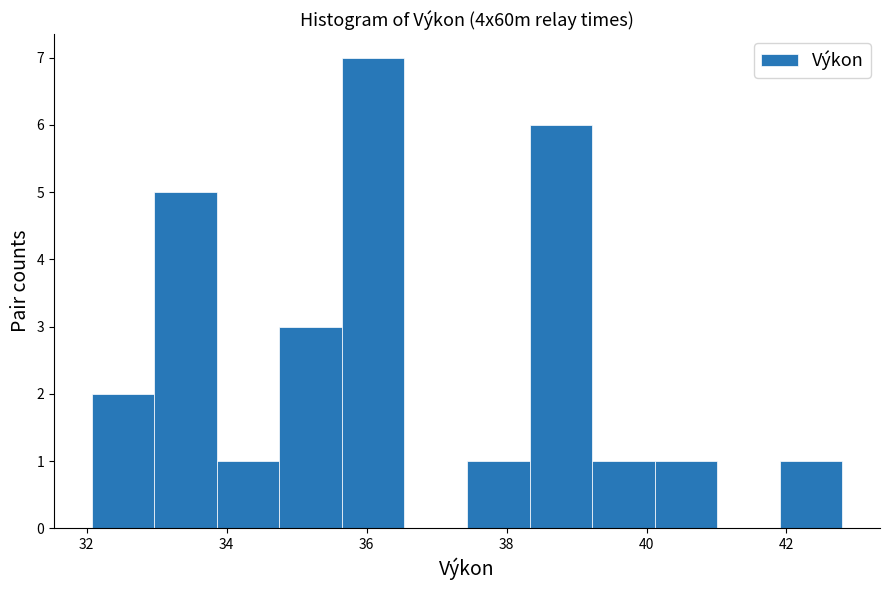

Which range on the x-axis has the tallest bar?

35.6 to 36.6